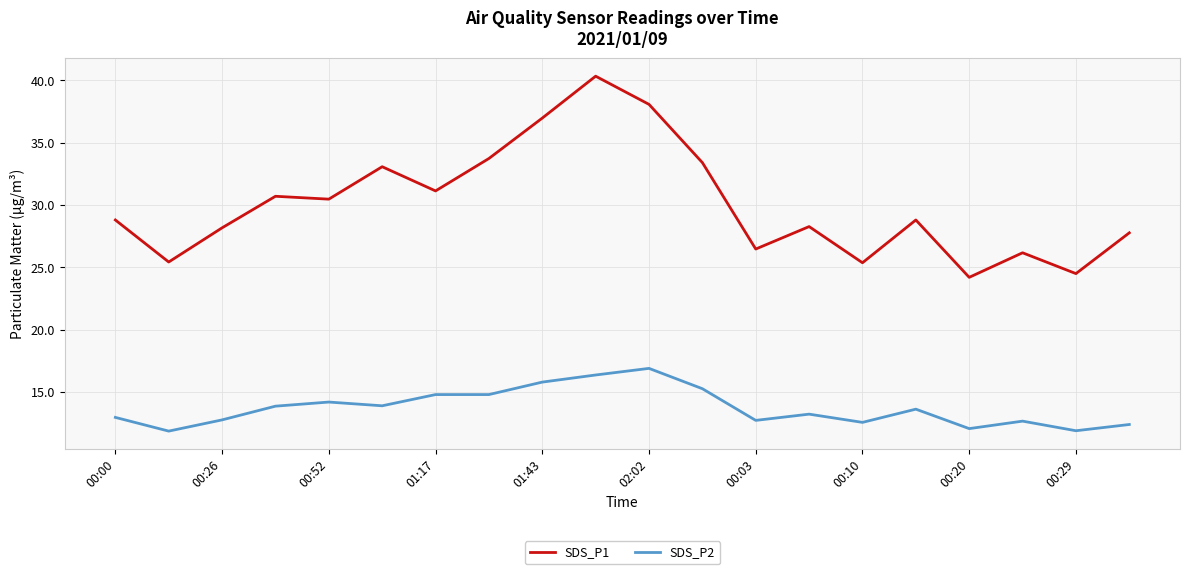

Which series has the largest total across all categories?

SDS_P1